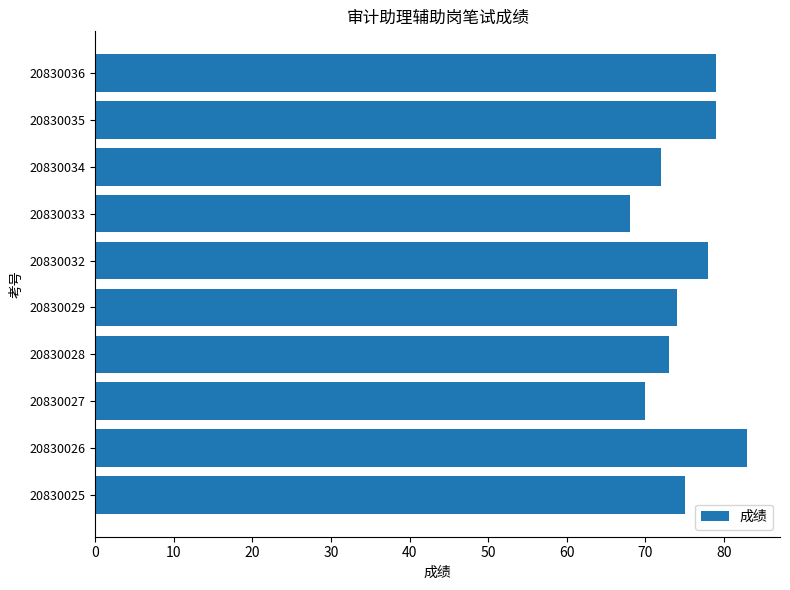

Which category has the highest value across all series?

20830026